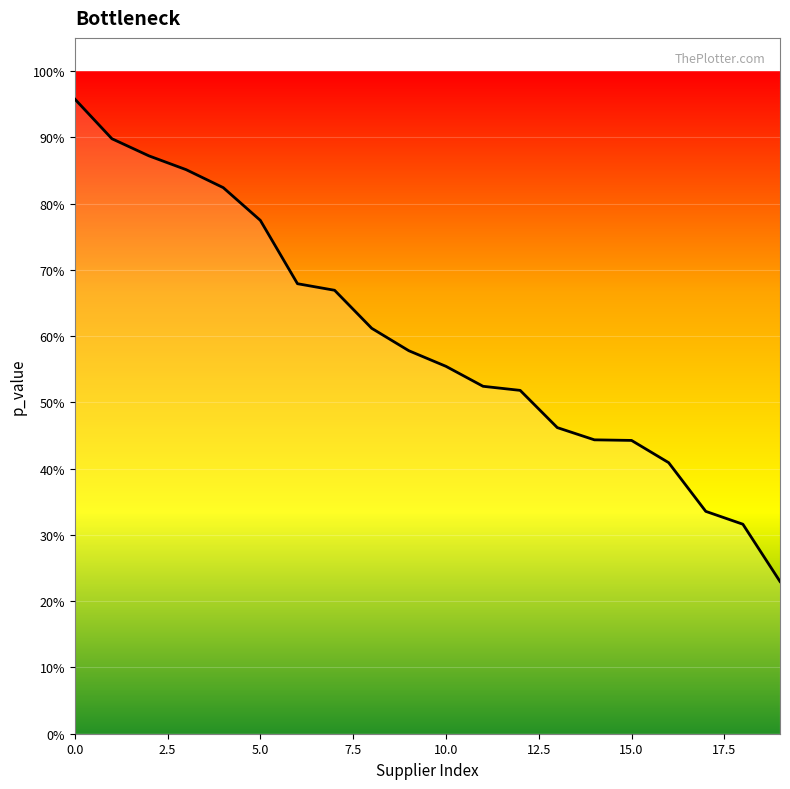

Does the chart have visible grid lines?

Yes